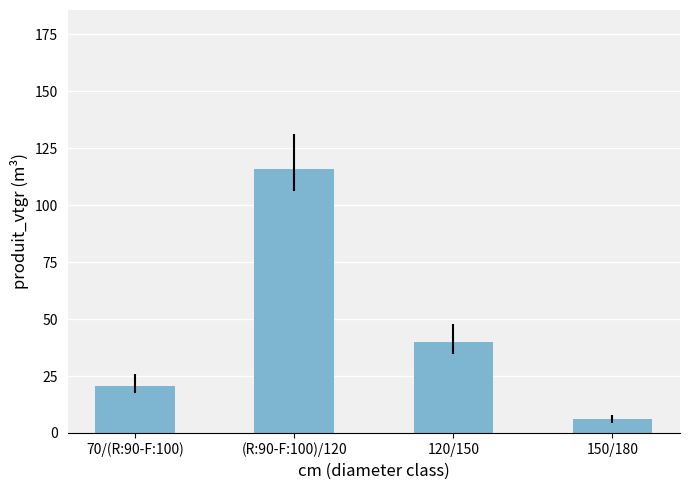

How many bars are there in total?

4